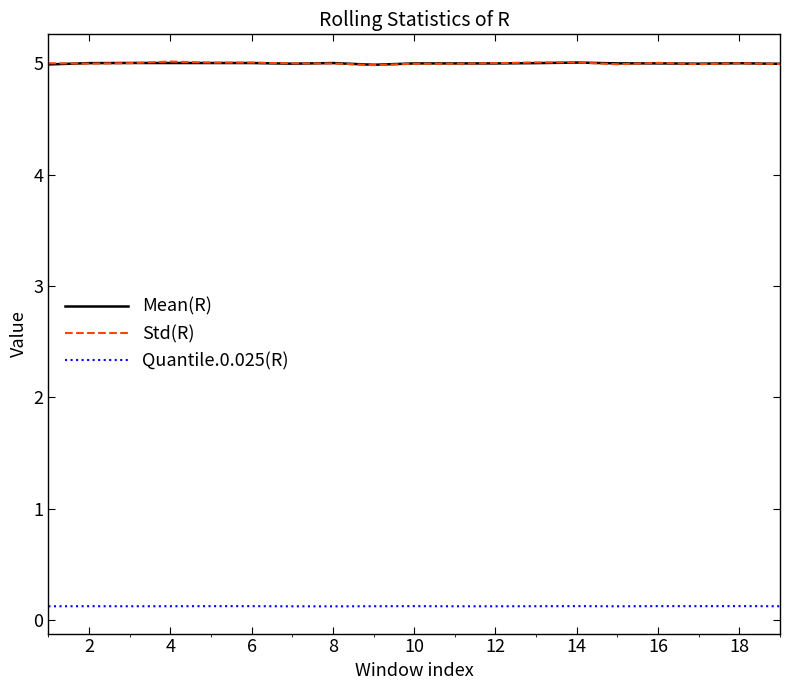

What is the lowest value of the Mean(R) series?

5.0